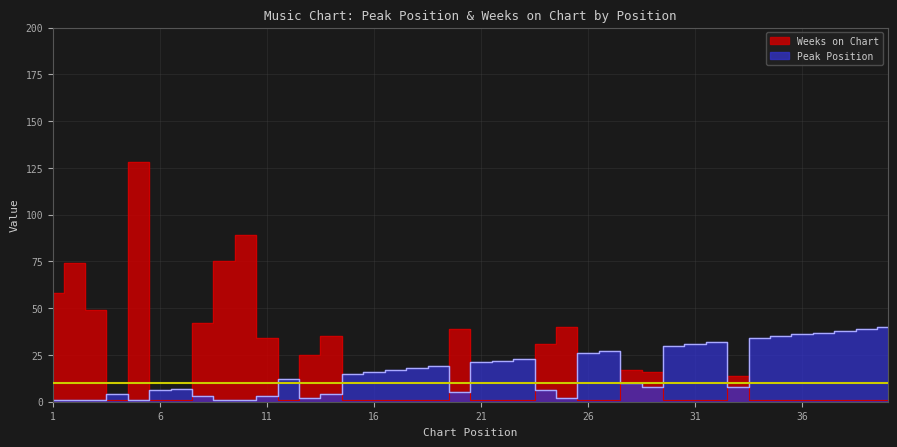

Rank the series by their average value, from highest to lowest.

Weeks on Chart, Peak Position